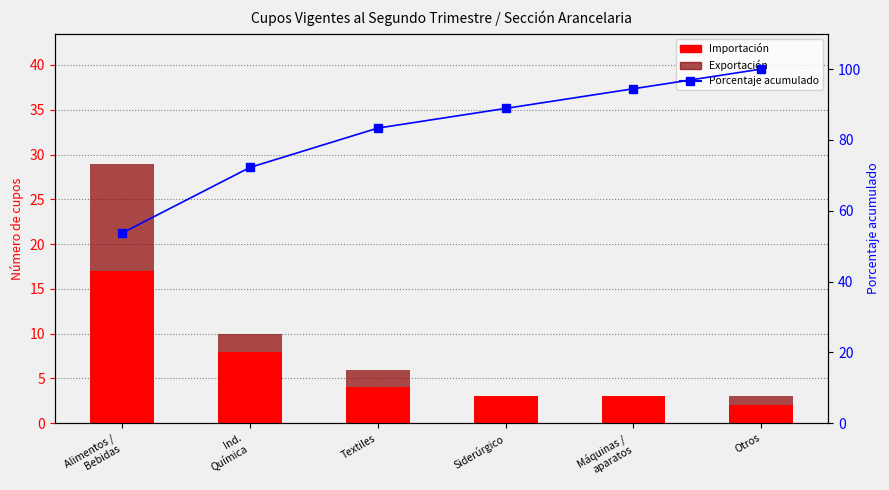

How many distinct data groups are displayed?

3